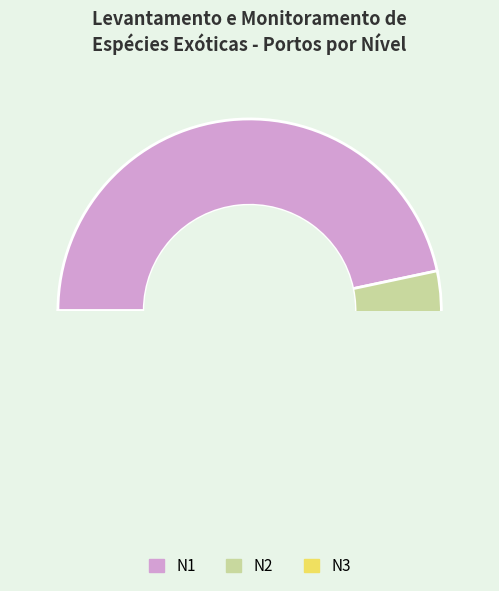

The Vila do Conde slice represents 19% of the pie. True or false?

False